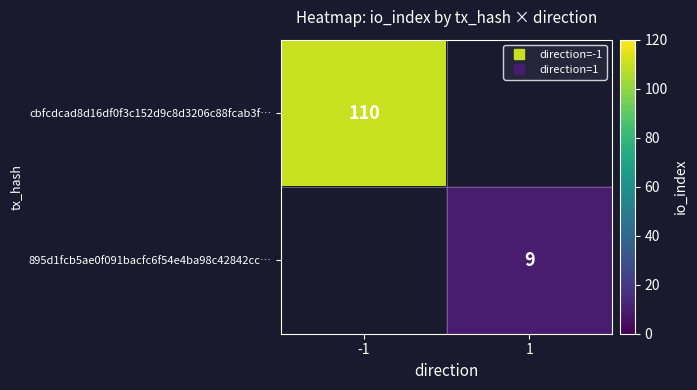

At 1, list the series in order from smallest to largest.

cbfcdcad8d16df0f3c152d9c8d3206c88fcab3f…, 895d1fcb5ae0f091bacfc6f54e4ba98c42842cc…